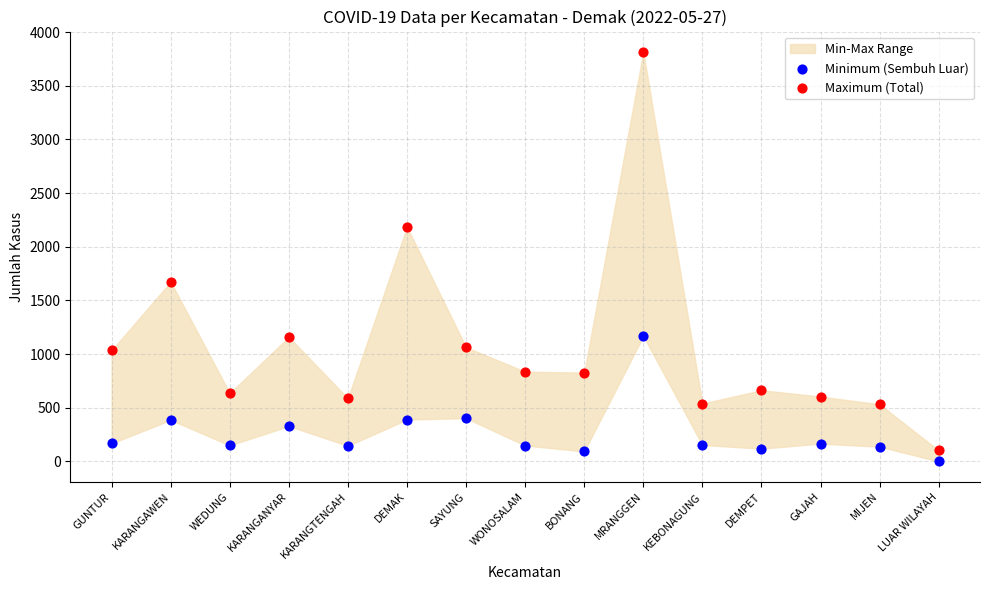

Which series reaches the minimum Y coordinate?

Minimum (Sembuh Luar)